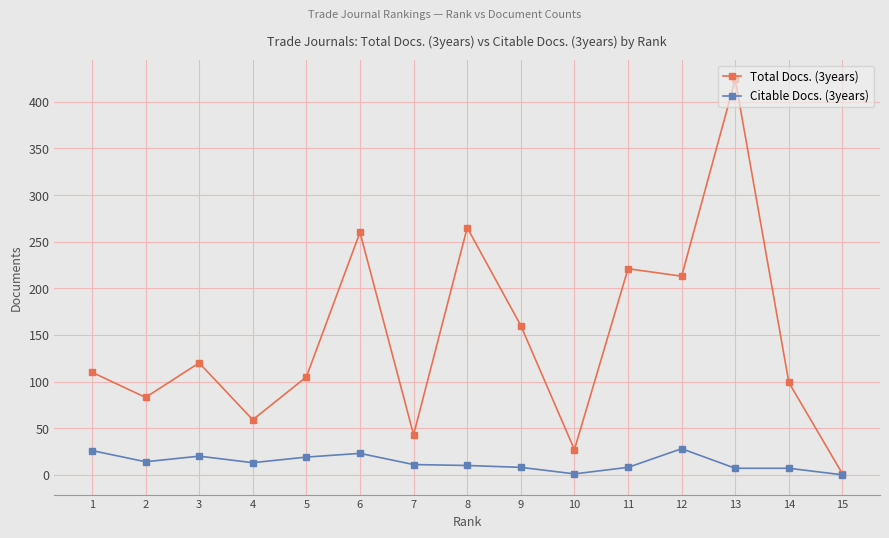

True or false: Total Docs. (3years) has a value of 195 at 3.

False